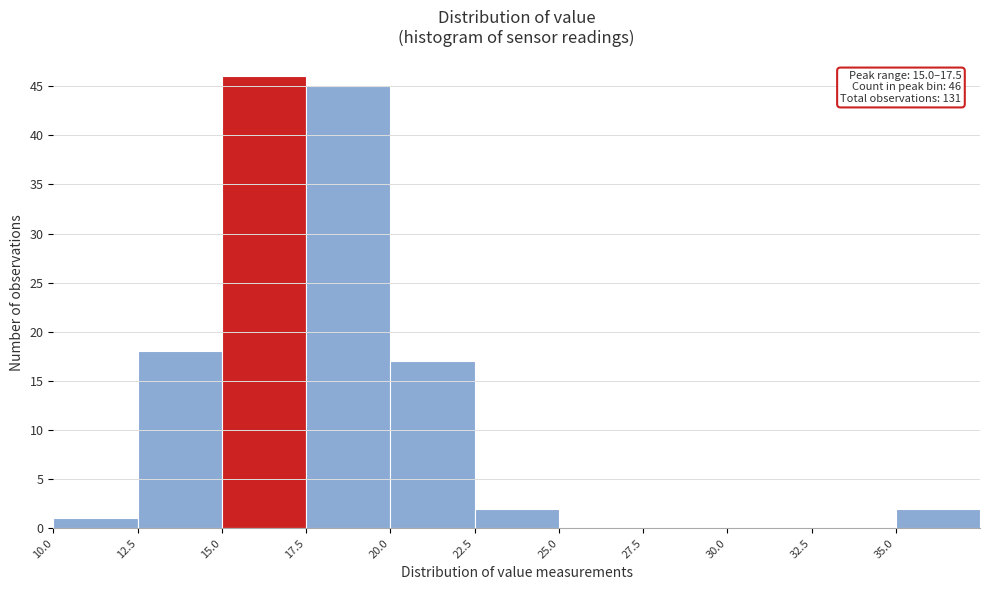

Over which range of the x-axis is the bar tallest?

15.0 to 17.5